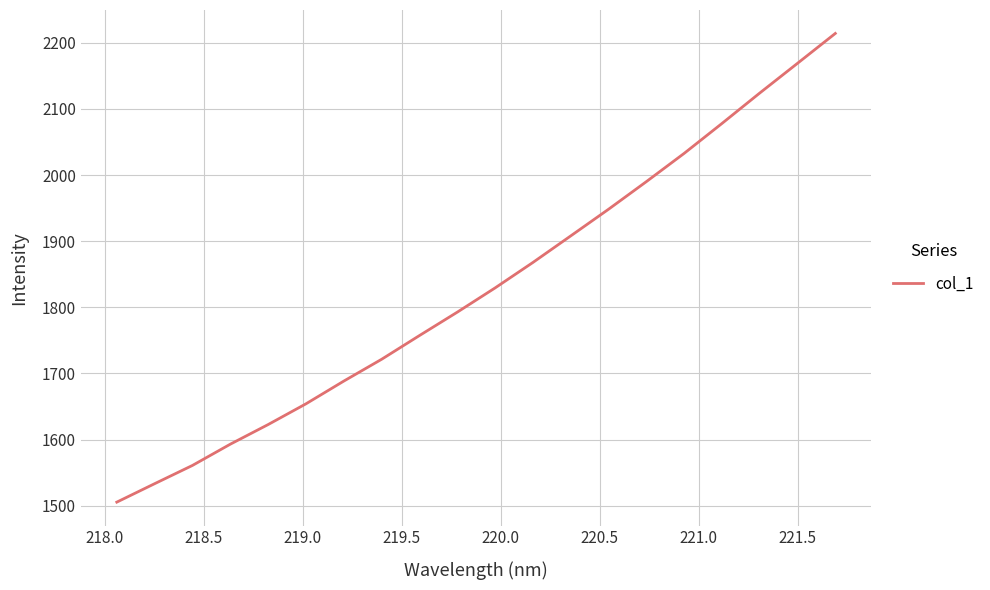

How many categories are shown in the chart?

20